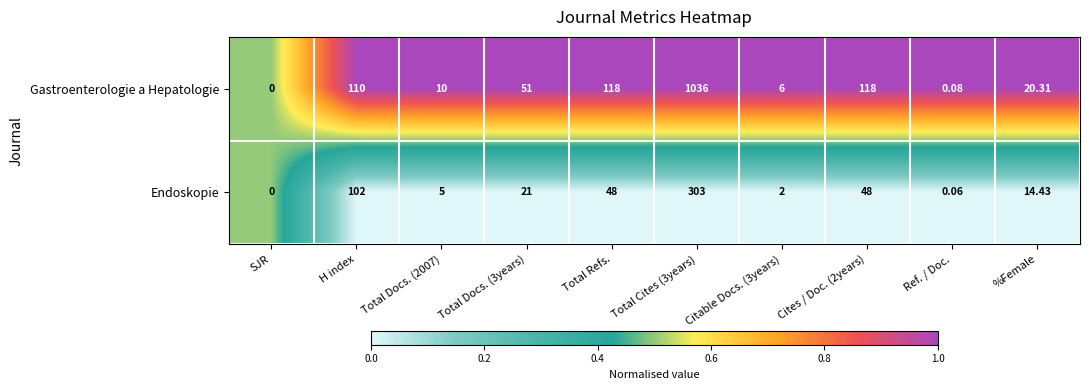

Which series has the largest range (max minus min)?

Gastroenterologie a Hepatologie